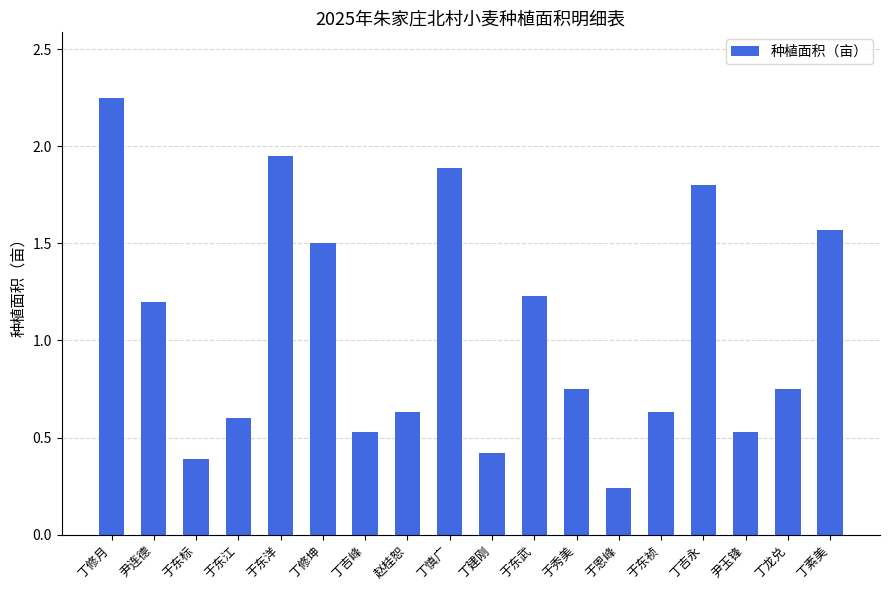

The value at 丁吉永 is 3.1. True or false?

False